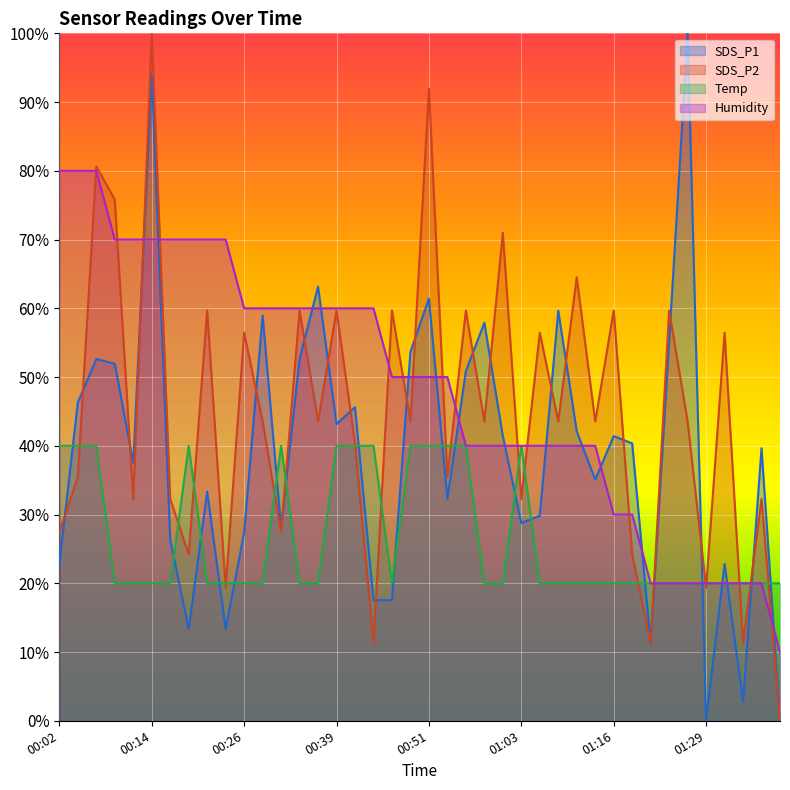

The SDS_P2 series shows 33.5 at 01:16. True or false?

False